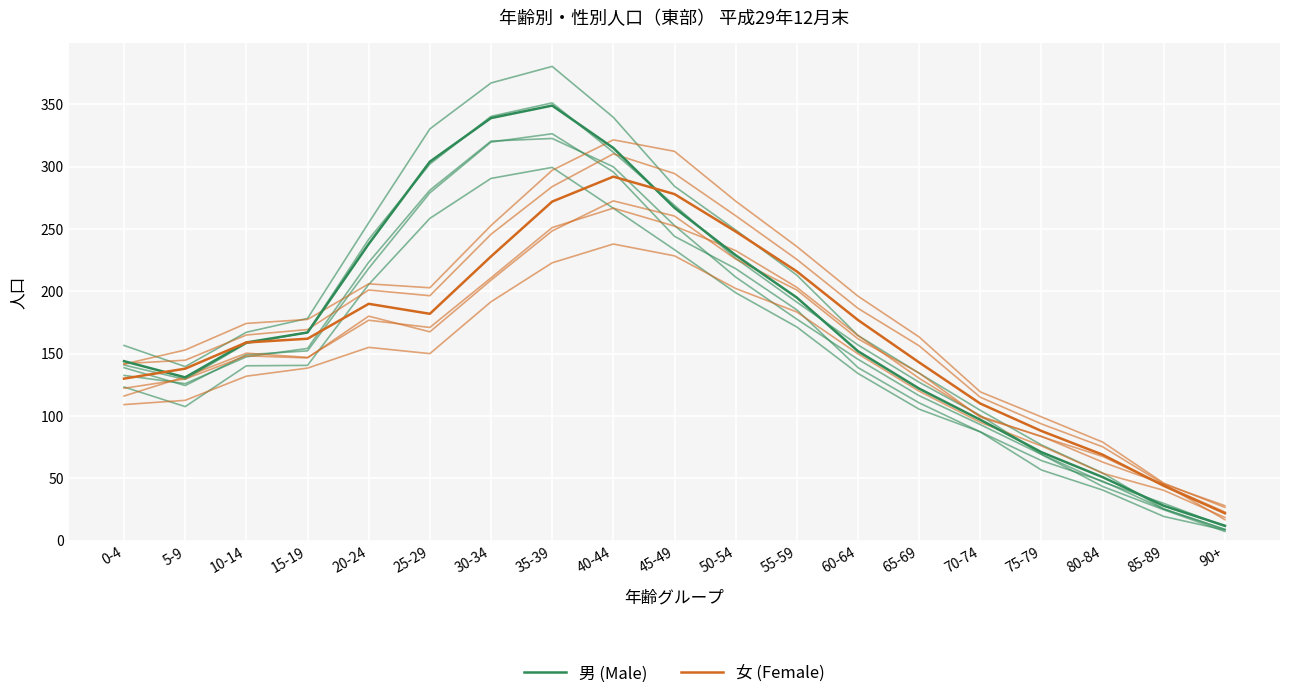

What is the maximum value for 女 (Female)?

292